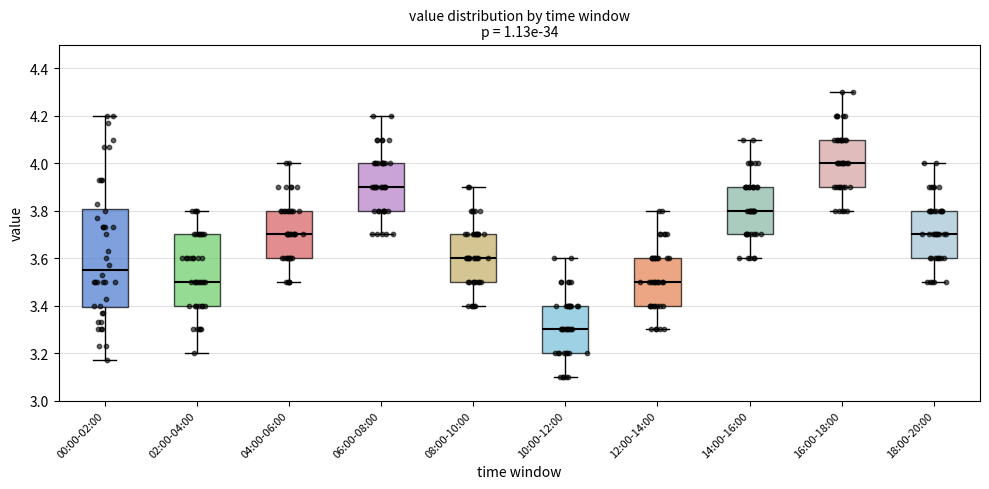

Which box is the tallest, from its lower edge to its upper edge?

00:00-02:00